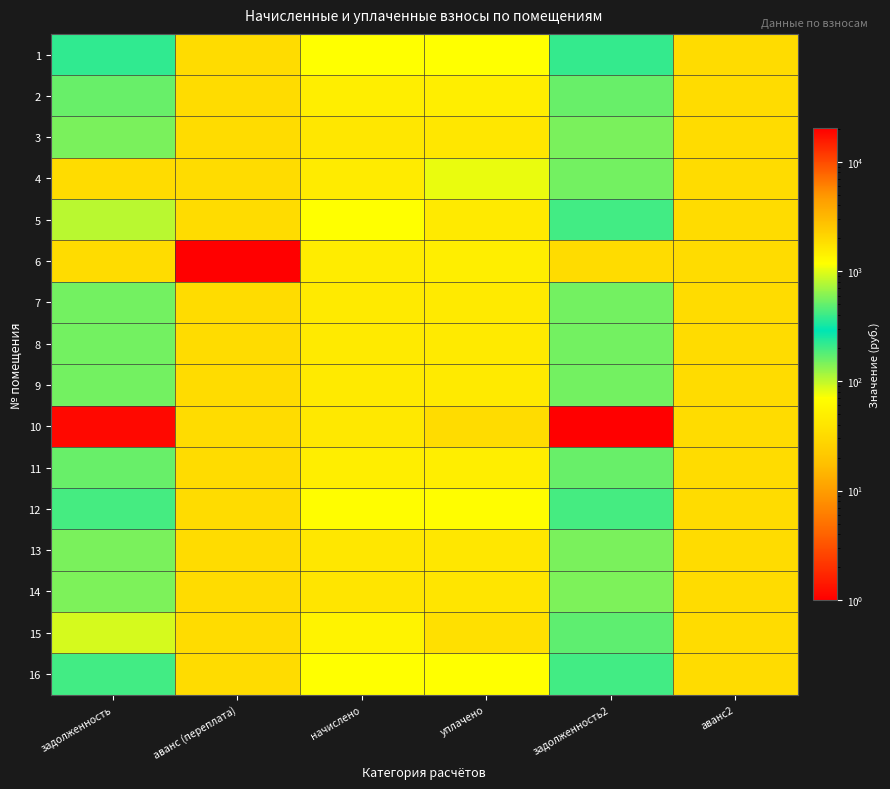

At which category is the sum across all series the highest?

задолженность2